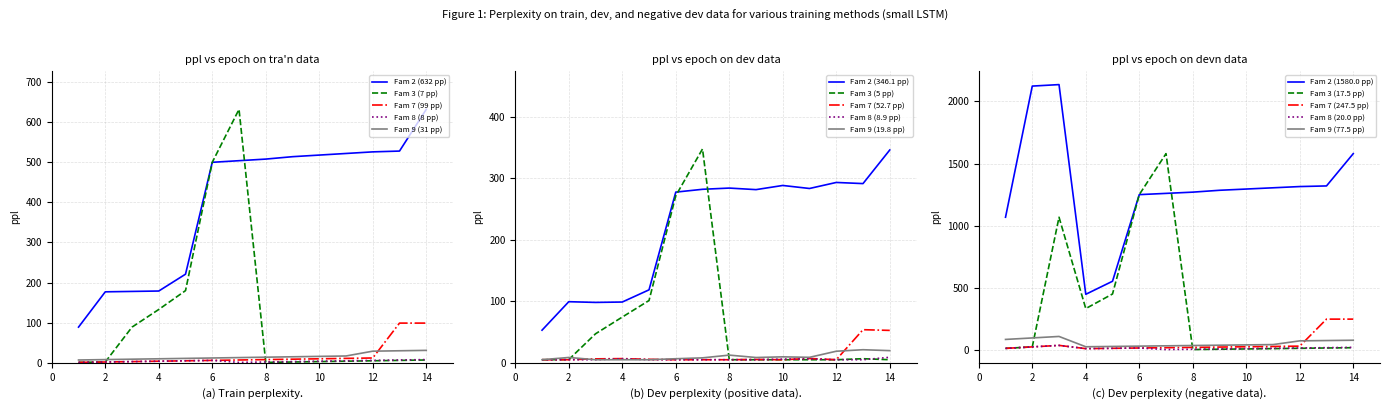

What is the sum of the Fam 2 values at 11 and 2?

699